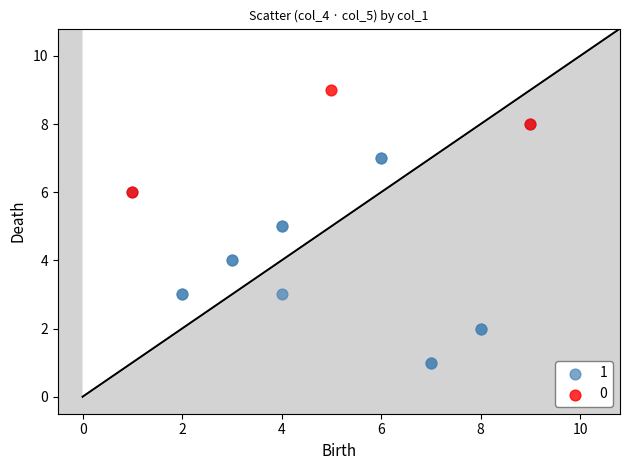

Which series reaches the minimum Y coordinate?

1